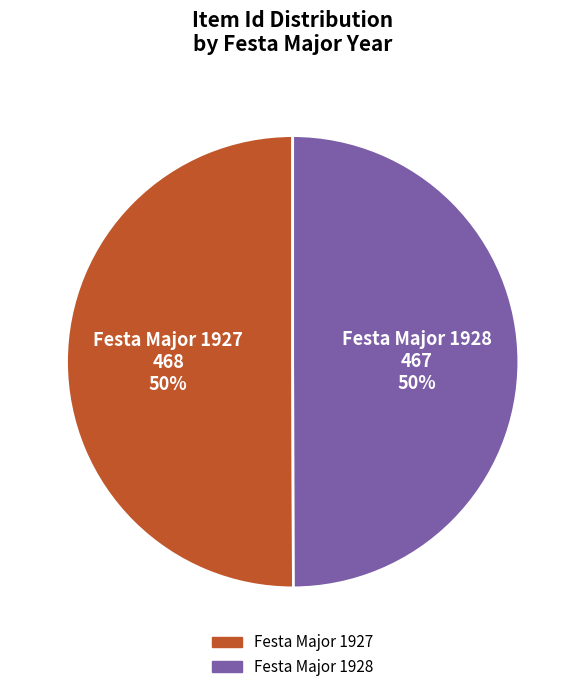

Count the number of slices in the pie.

2